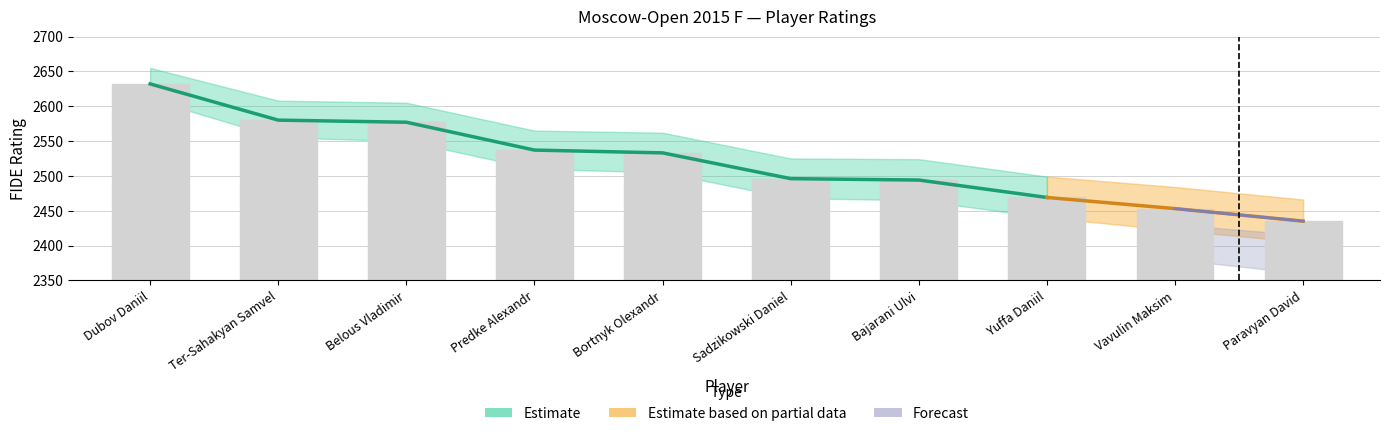

What position from the left is Sadzikowski Daniel?

6